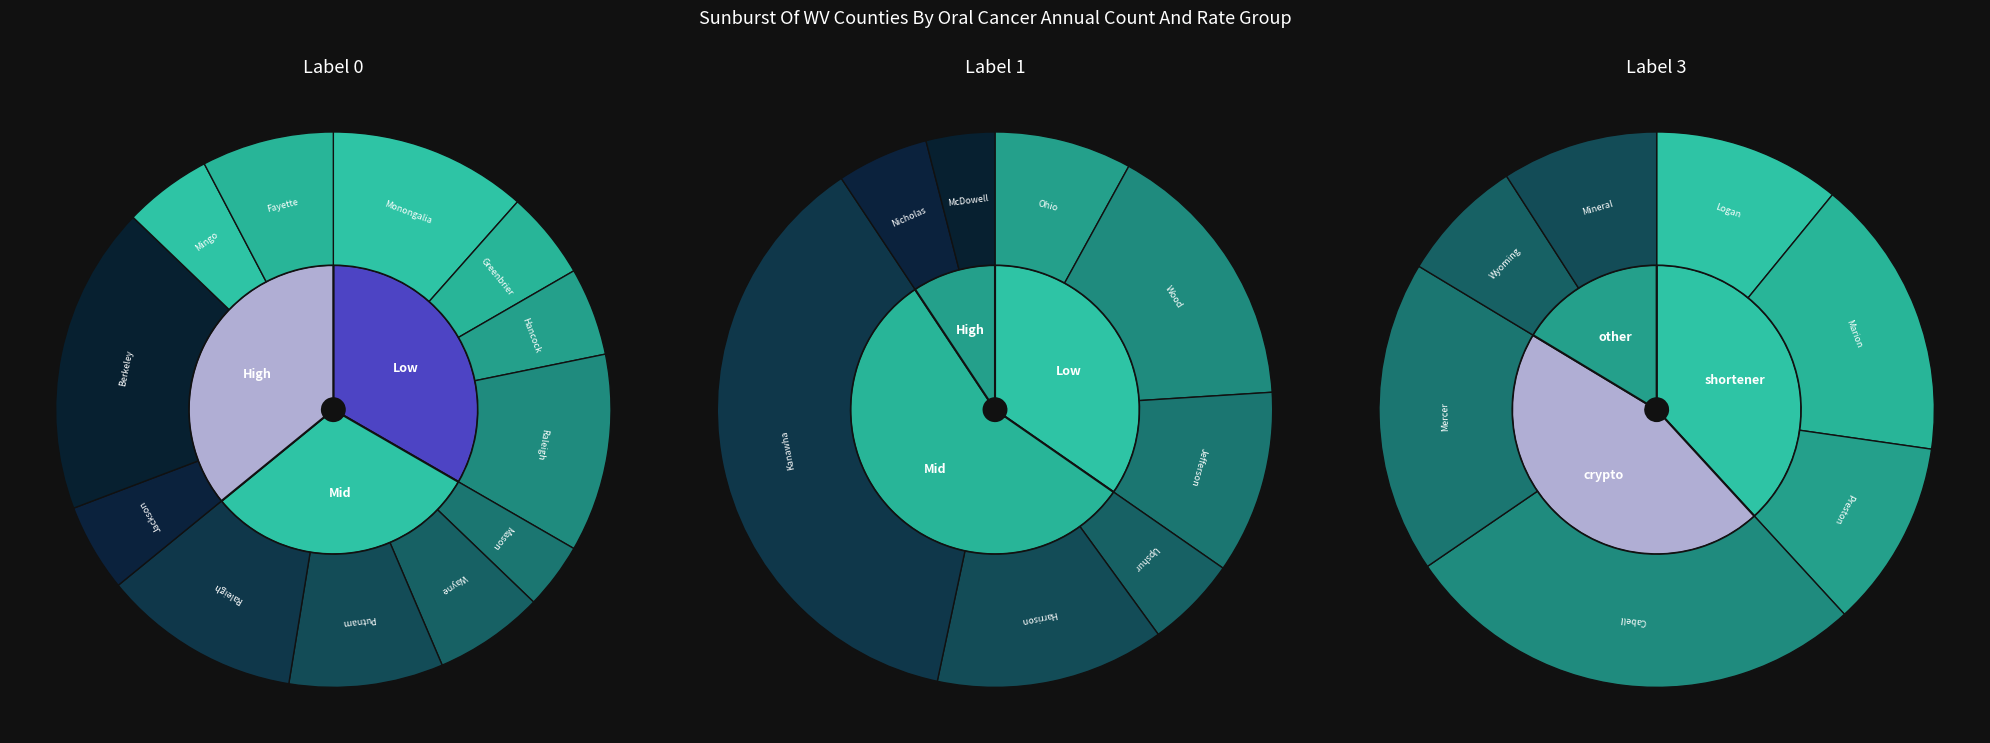

To the nearest percent, what is the difference between the largest and smallest slice percentages?

12%